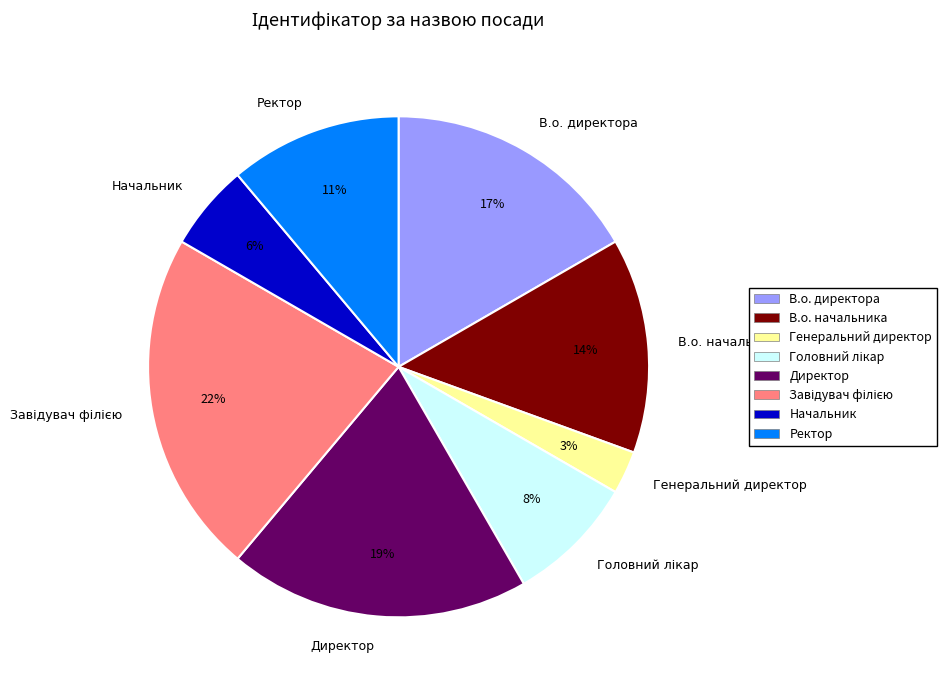

How many segments does this pie chart have?

8